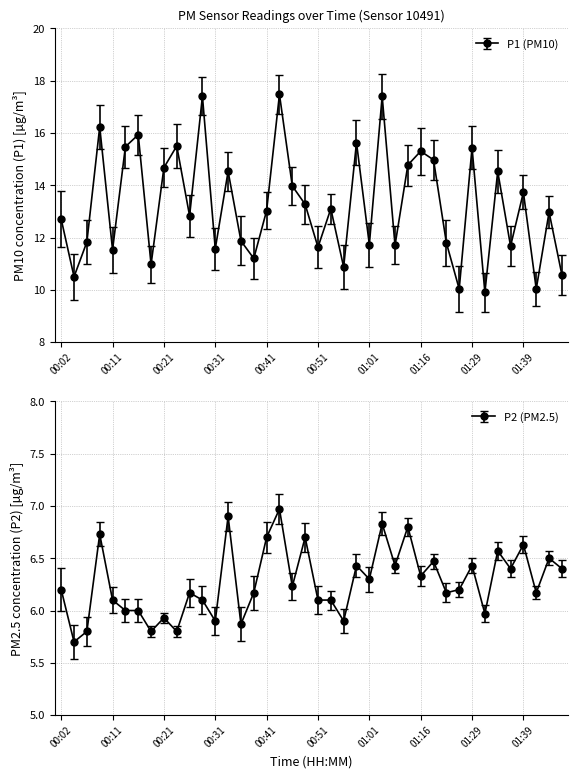

At how many categories does at least one series exceed 16?

4